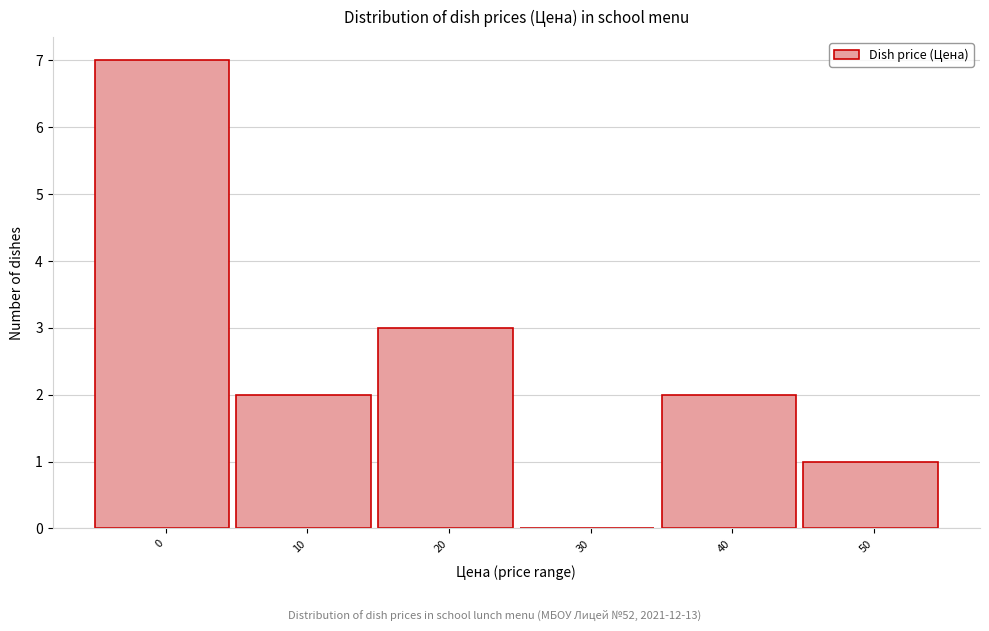

Reading left to right, extract all data points from this chart.

0=7	10=2	20=3	30=0	40=2	50=1